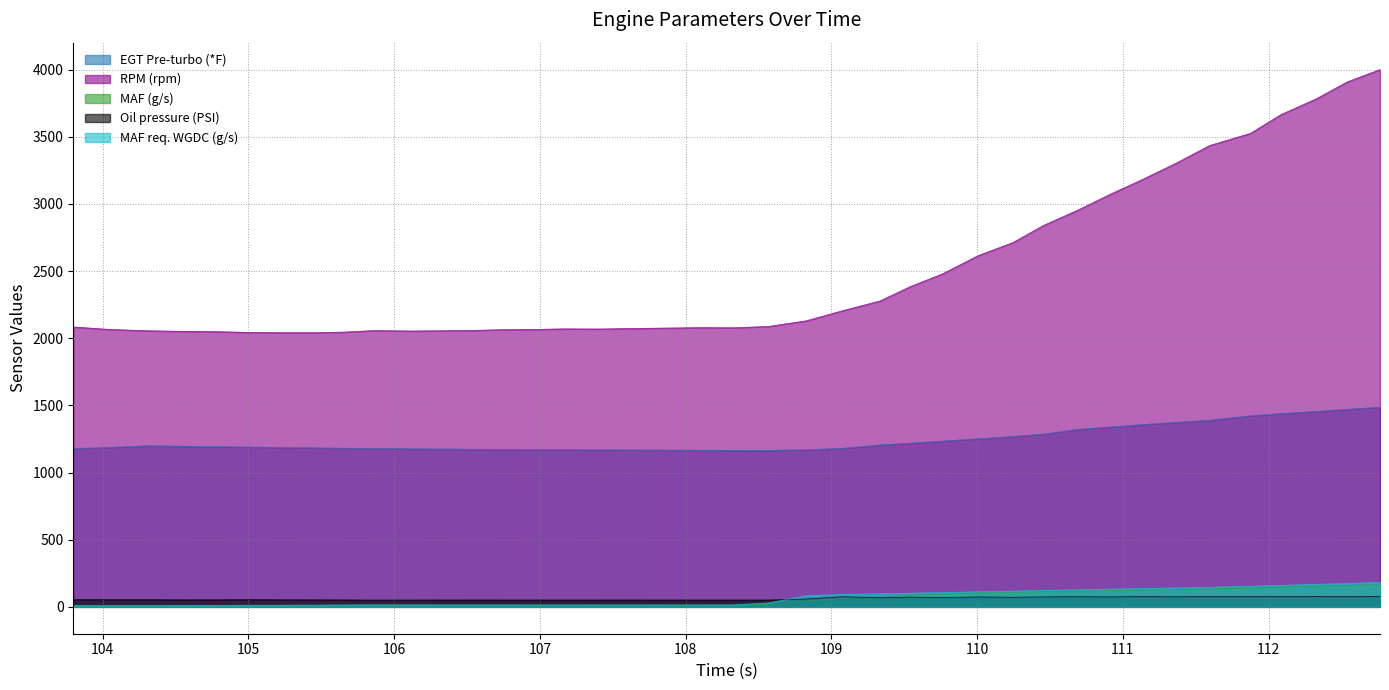

At which label does RPM (rpm) reach its minimum?

105.236